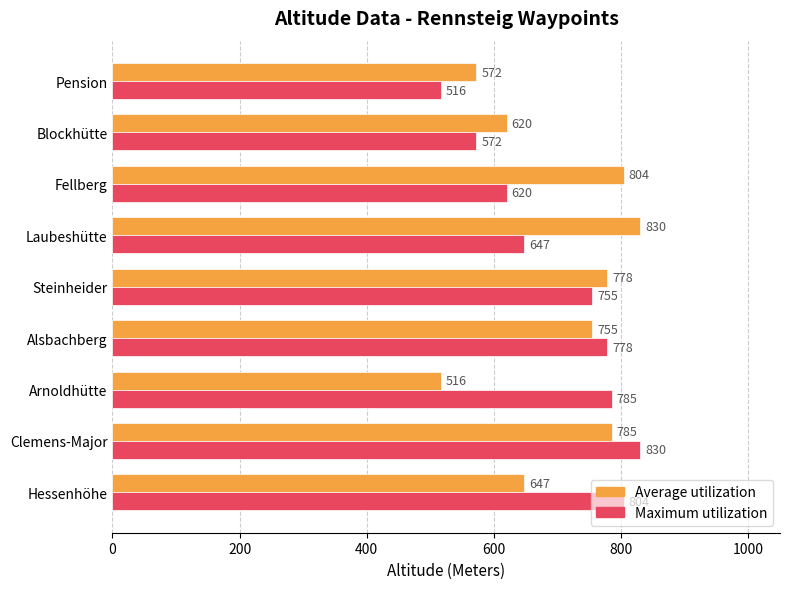

True or false: Average utilization has a value of 390 at Hessenhöhe.

False